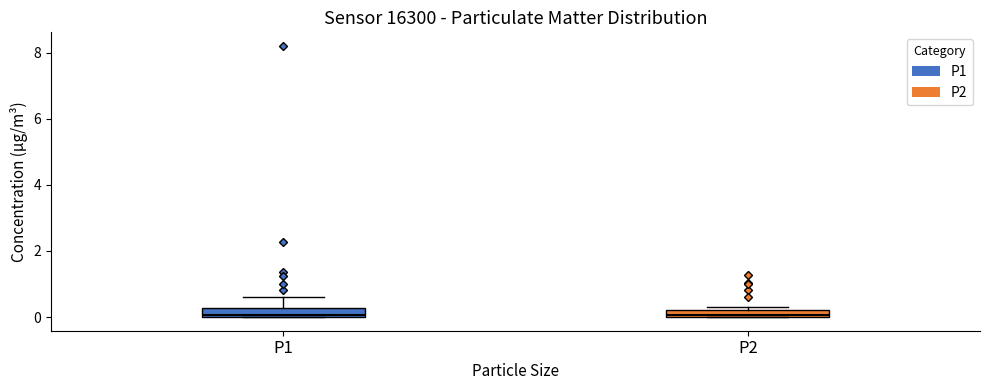

Where is the lower edge of the box for P1 on the y-axis? The values are not printed on the chart, so give them approximately, as read against the axis.

0.0